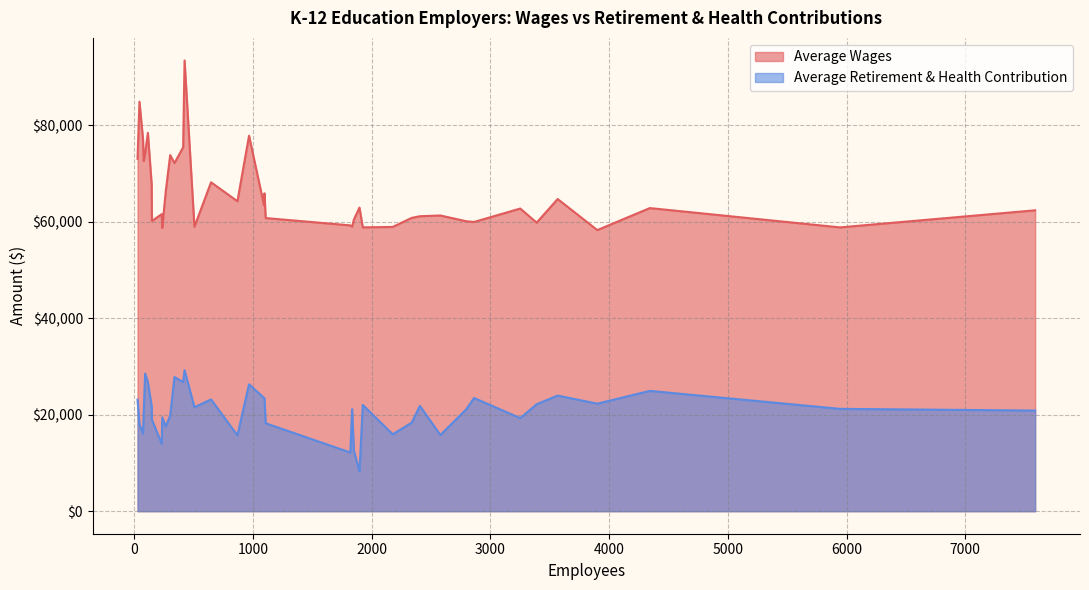

What is the difference between the maximum and second lowest values in the Average Wages series?

34726.7